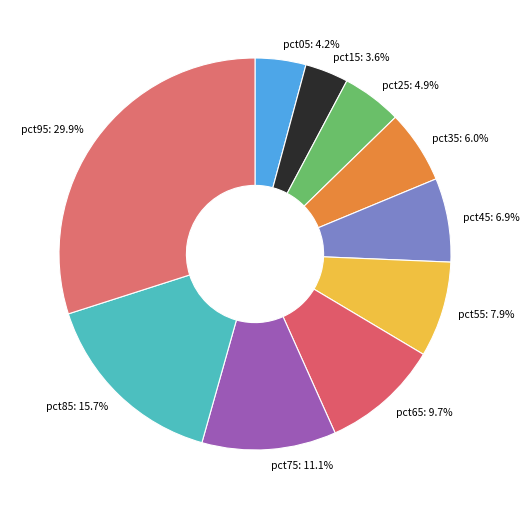

To the nearest percent, what is the combined percentage of pct95 and pct75?

41%